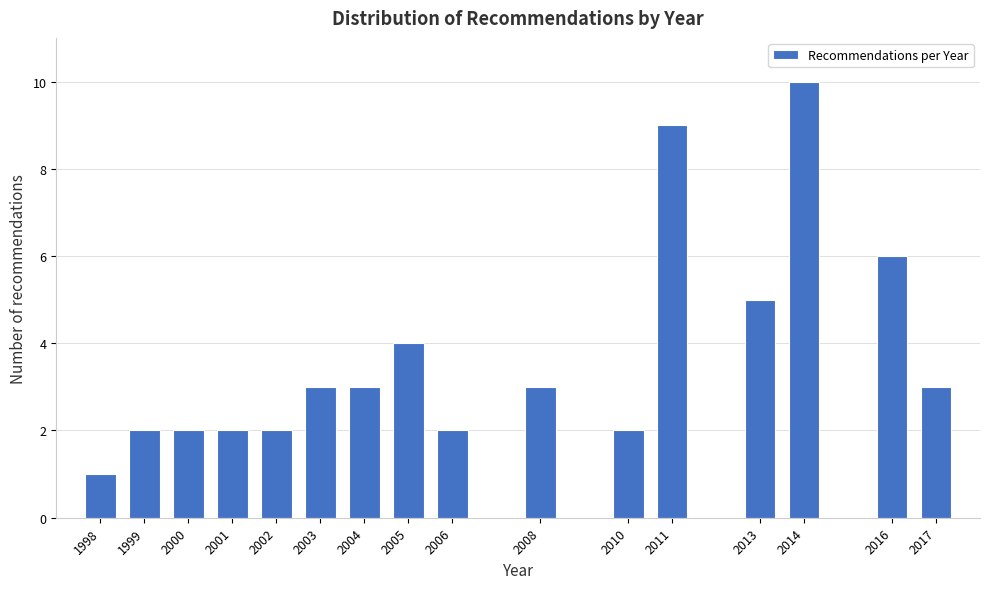

Reading left to right, extract all data points from this chart.

1998=1	1999=2	2000=2	2001=2	2002=2	2003=3	2004=3	2005=4	2006=2	2008=3	2010=2	2011=9	2013=5	2014=10	2016=6	2017=3